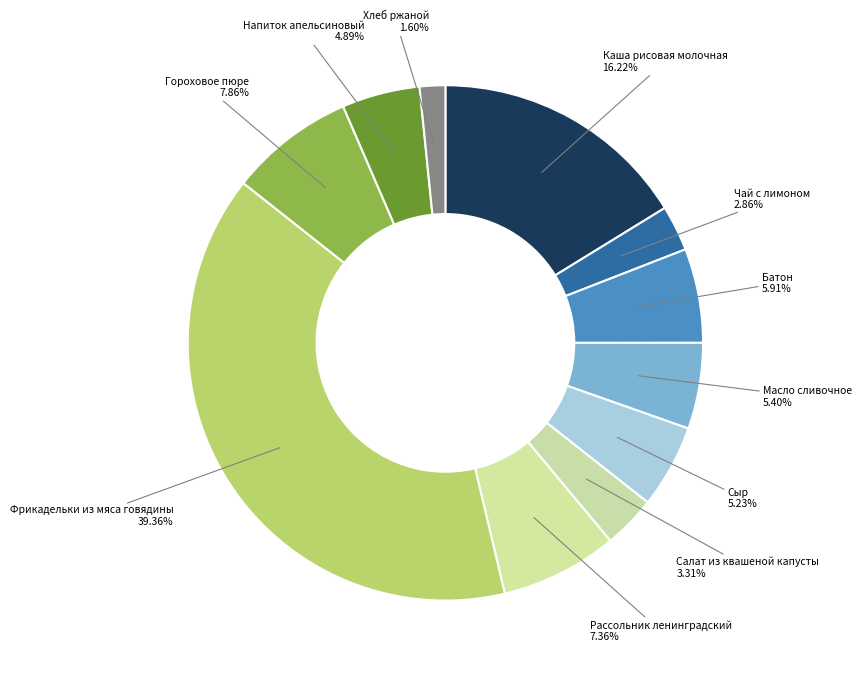

To the nearest percent, what is the difference between the largest and smallest slice percentages?

38%